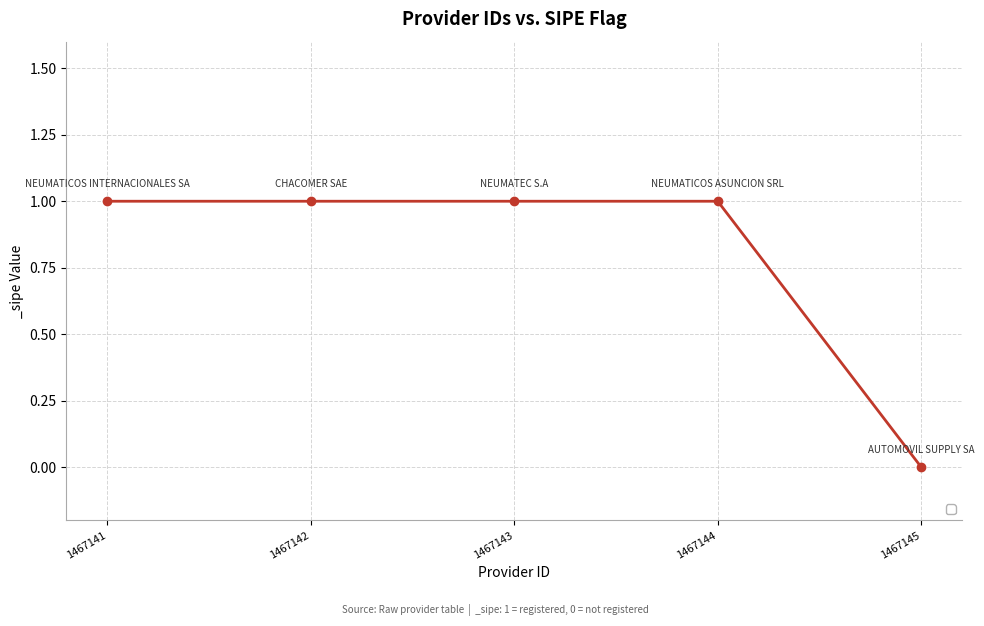

Which category has the lowest value across all series?

1467145